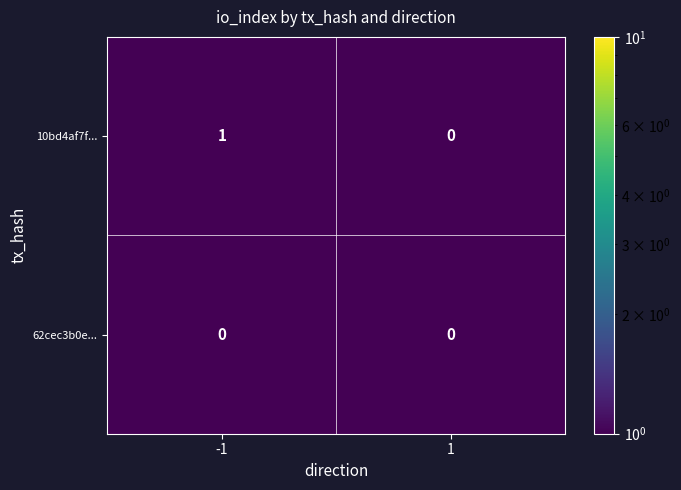

Which series has the largest total across all categories?

10bd4af7f...